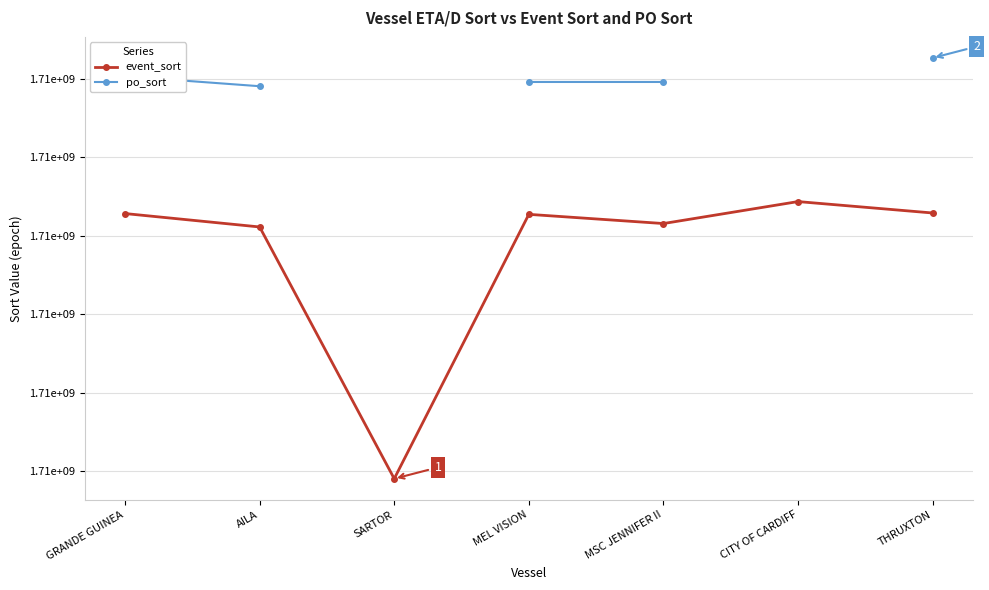

Rank the series at THRUXTON from lowest to highest value.

event_sort, po_sort